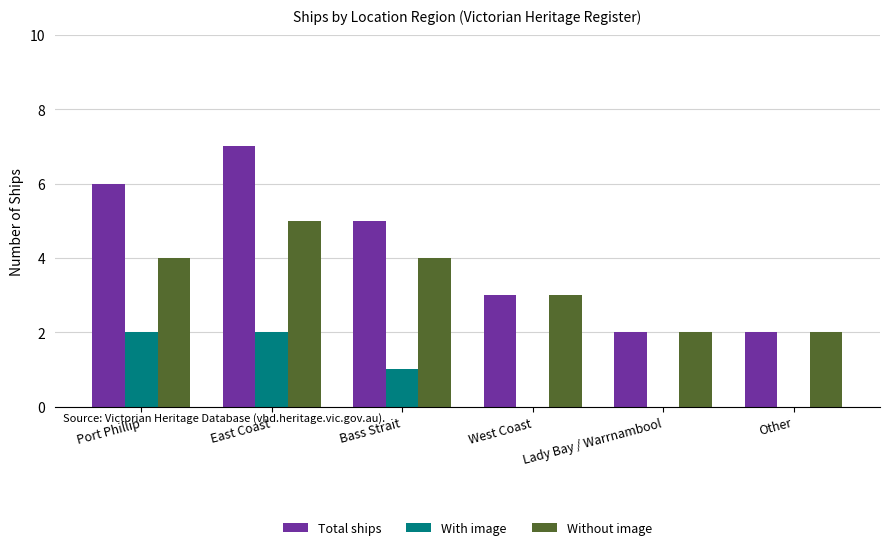

Reading left to right, extract all data points from this chart.

Total ships: 6	7	5	3	2	2
With image: 2	2	1	0	0	0
Without image: 4	5	4	3	2	2